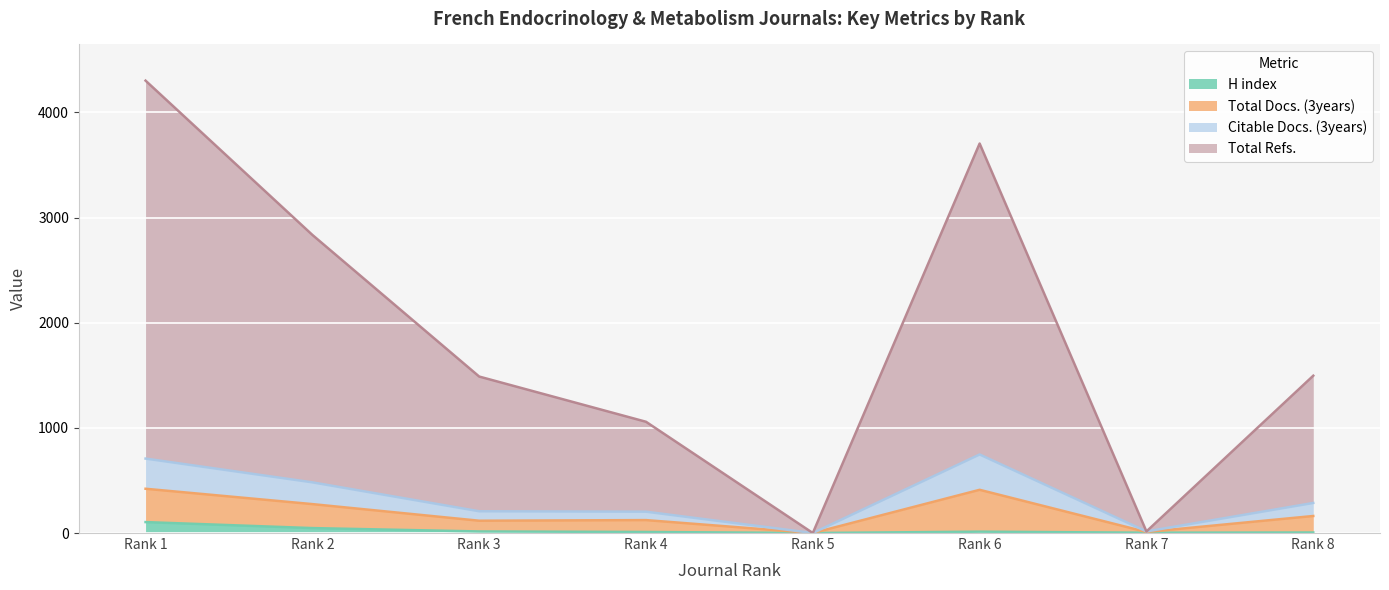

True or false: H index and Citable Docs. (3years) intersect in this chart.

False